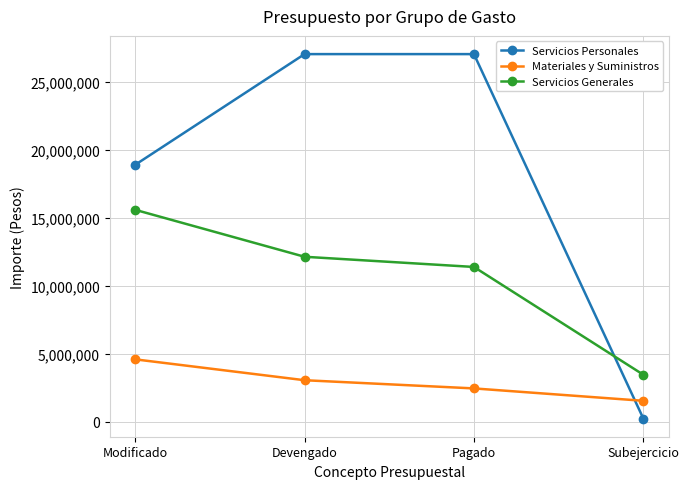

Is it true that Servicios Personales equals 27048987 at Pagado?

True